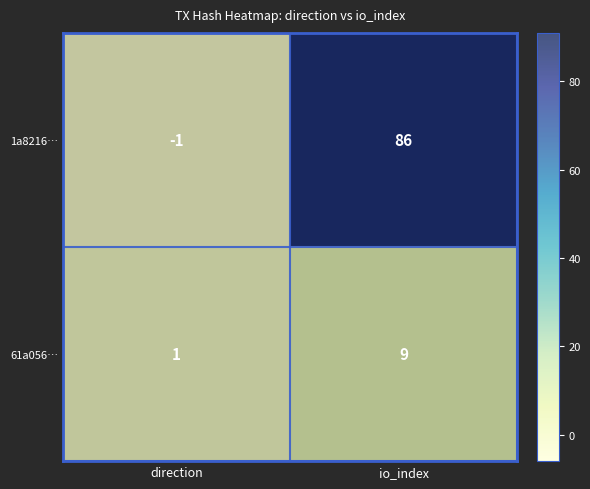

Which series changed the most between direction and io_index?

1a8216…